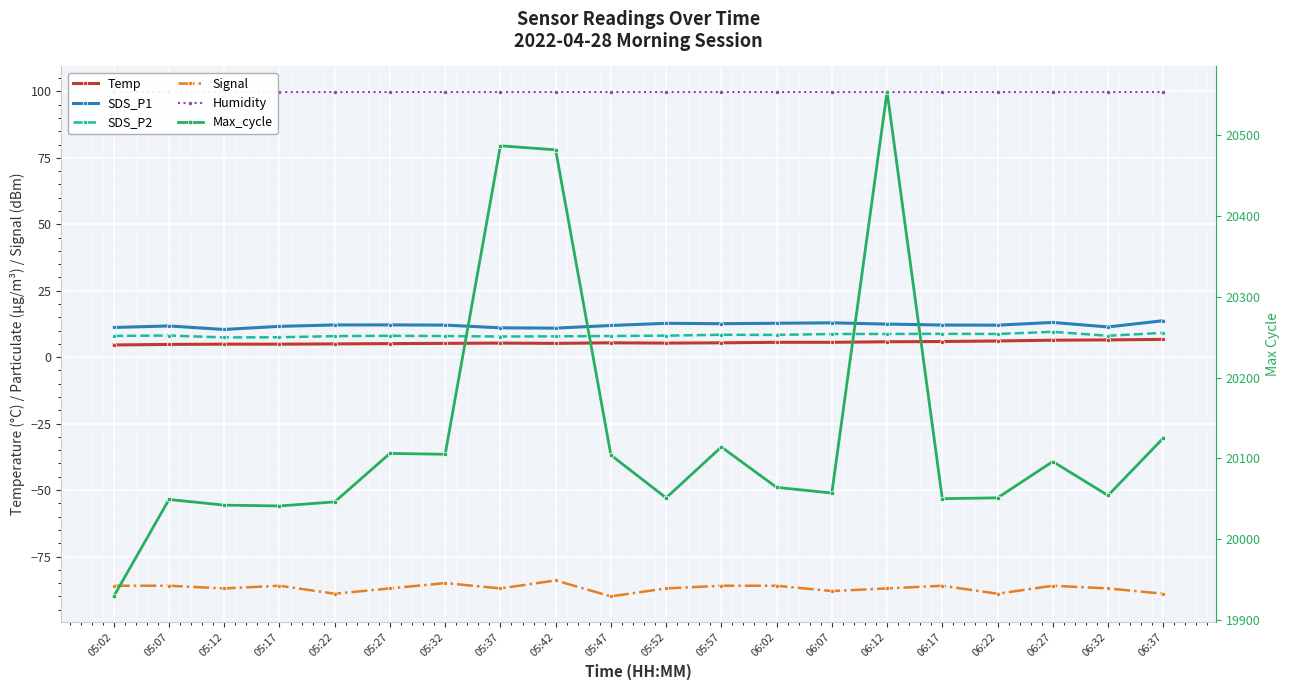

Which category has the highest value in the Temp series?

06:37